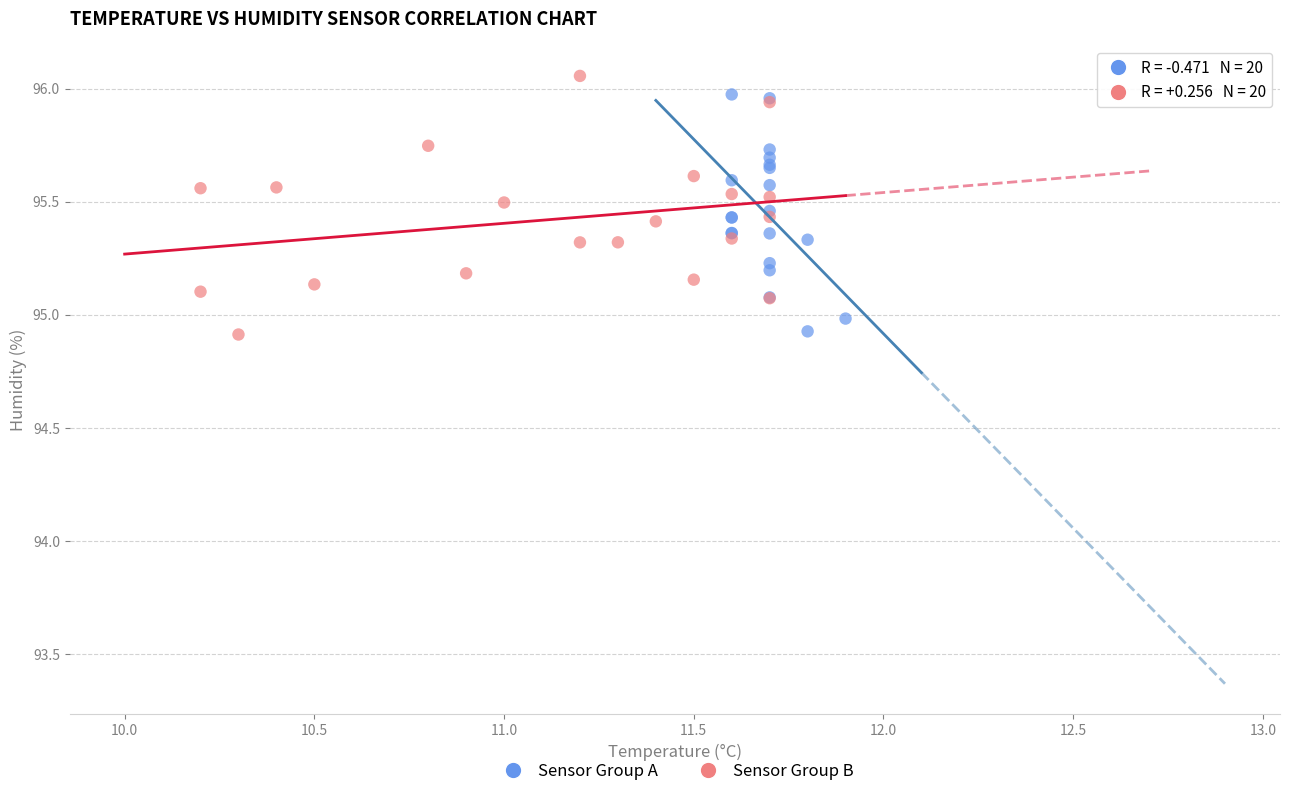

Which series has the widest spread of Y values?

Sensor Group B